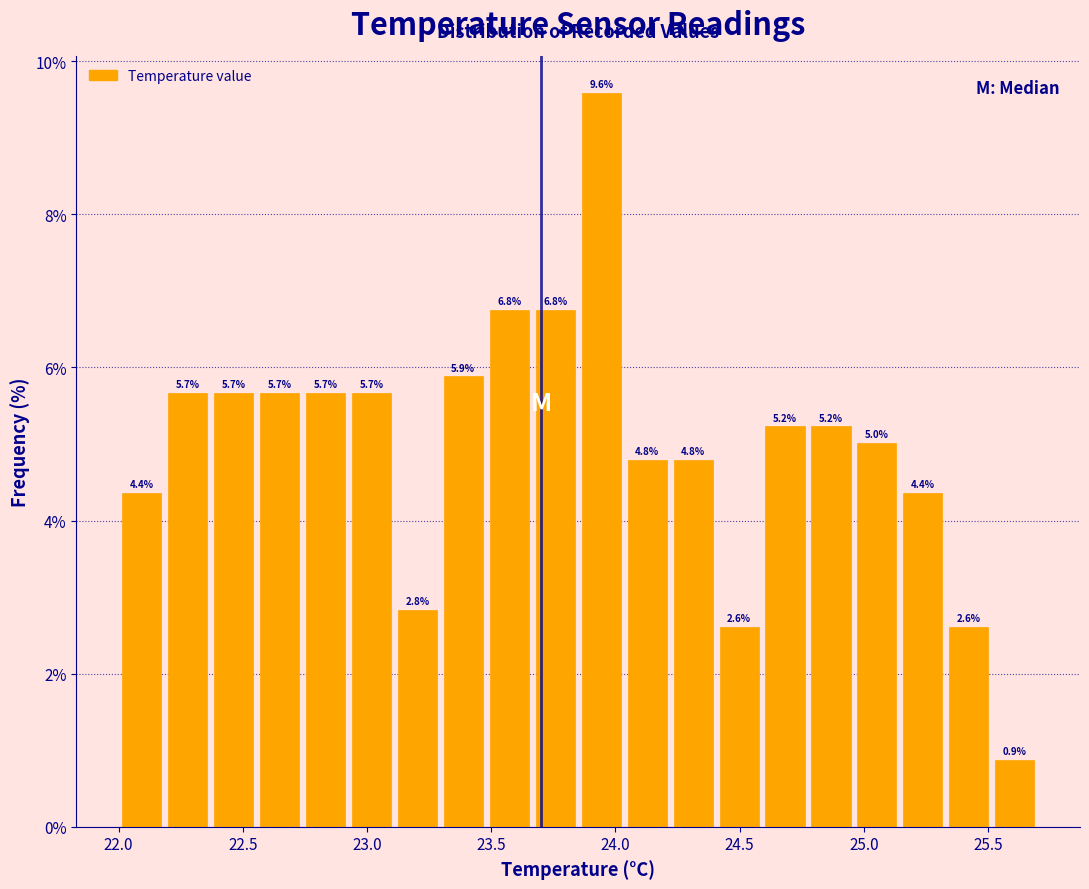

Read against the x-axis, roughly where is the centre of the tallest bar?

23.95